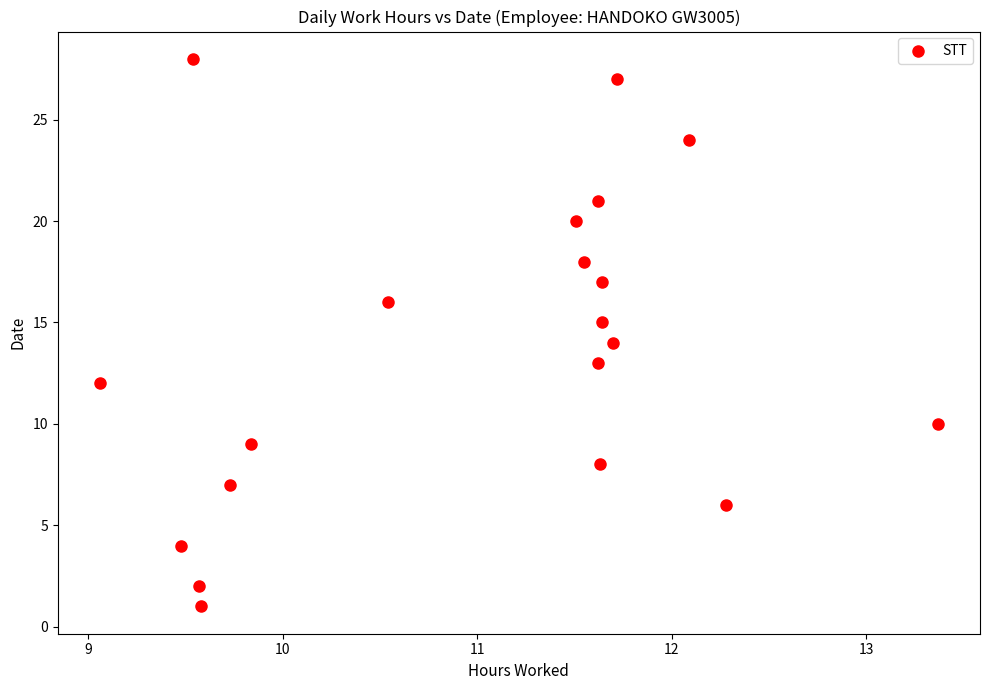

What is the range of Y values (max minus min)?

27